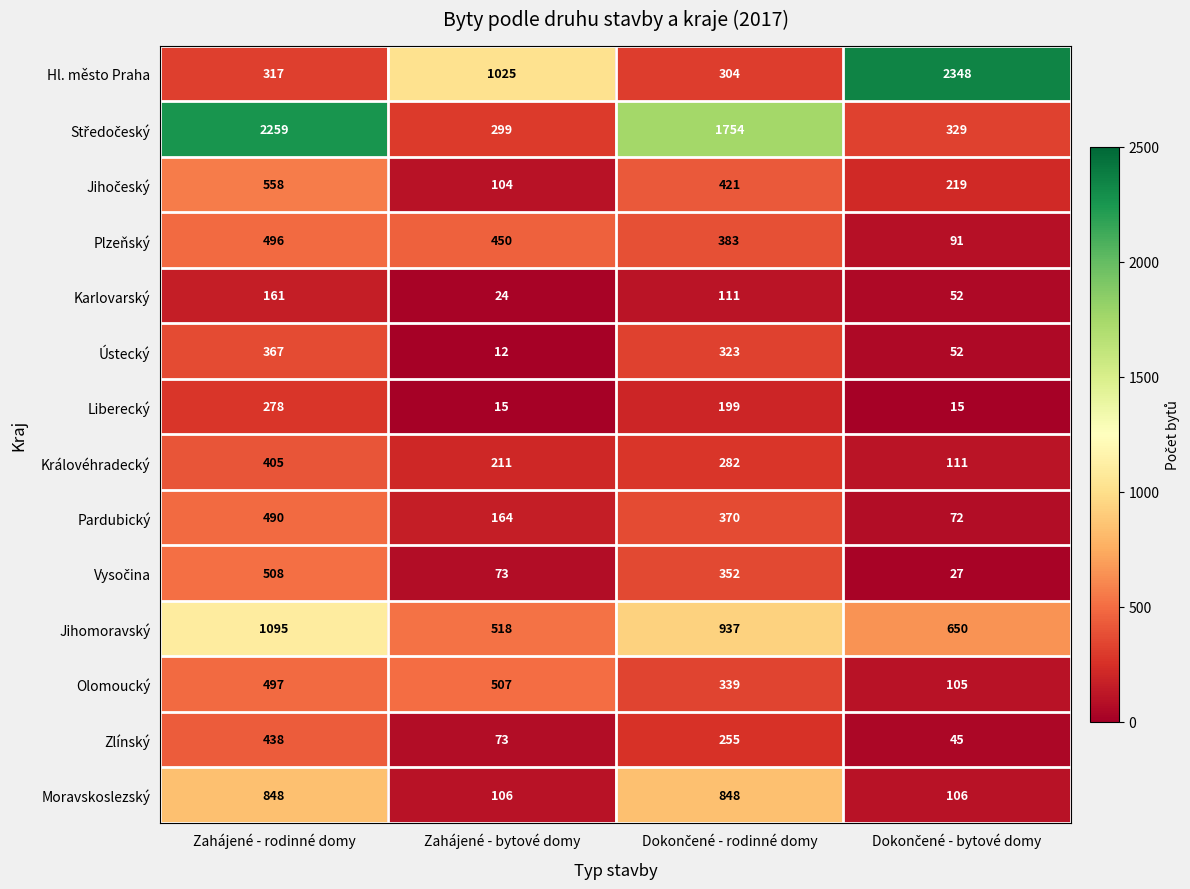

Is it true that Plzeňský equals 777 at Zahájené - rodinné domy?

False